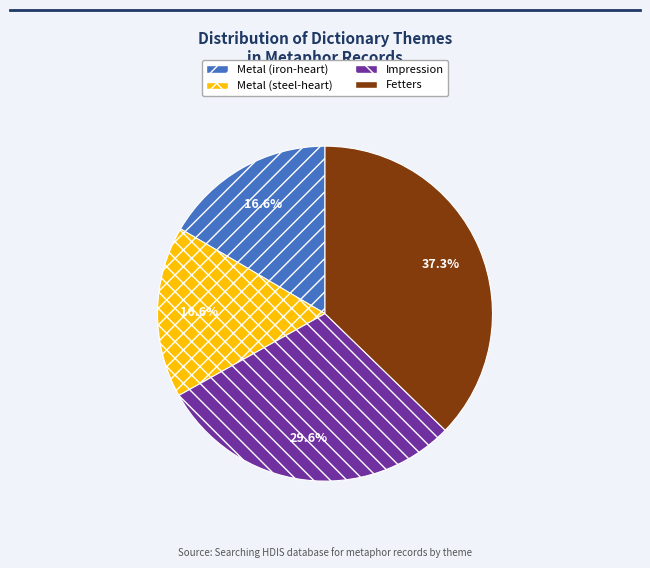

How many slices are in this pie chart?

4